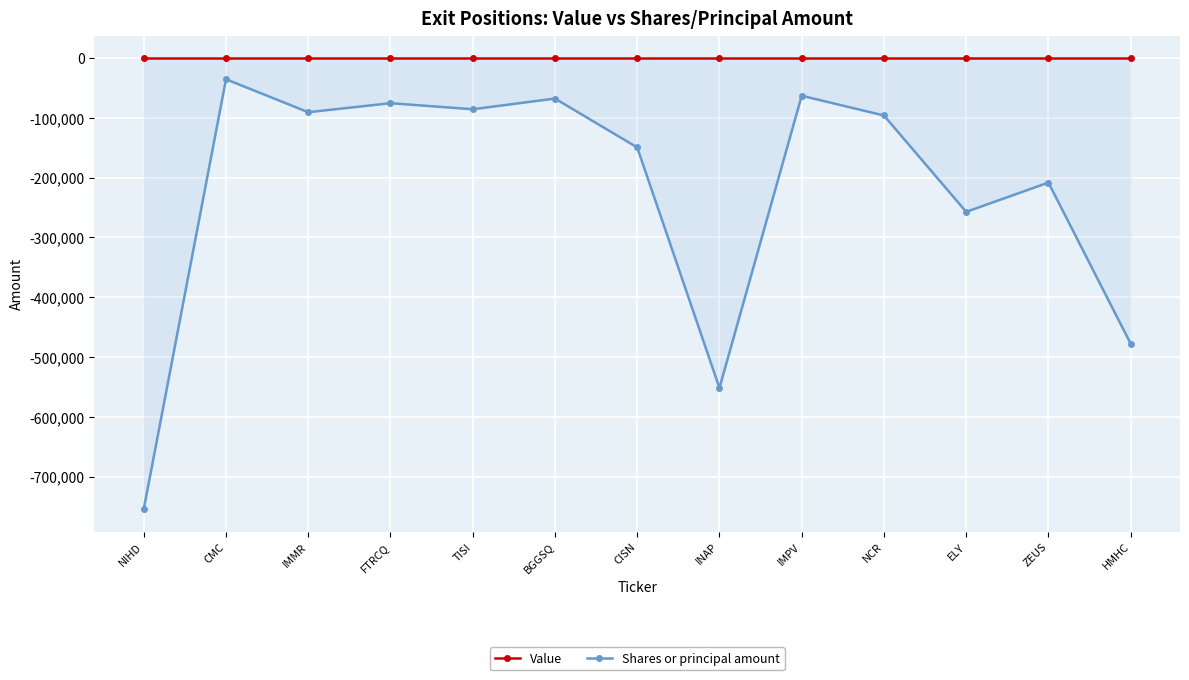

Reading left to right, what are all the values shown in this chart?

Value: 0	0	0	0	0	0	0	0	0	0	0	0	0
Shares or principal amount: -754359	-35390	-90497	-75430	-85560	-67655	-149402	-551800	-62974	-95957	-257177	-208230	-477700